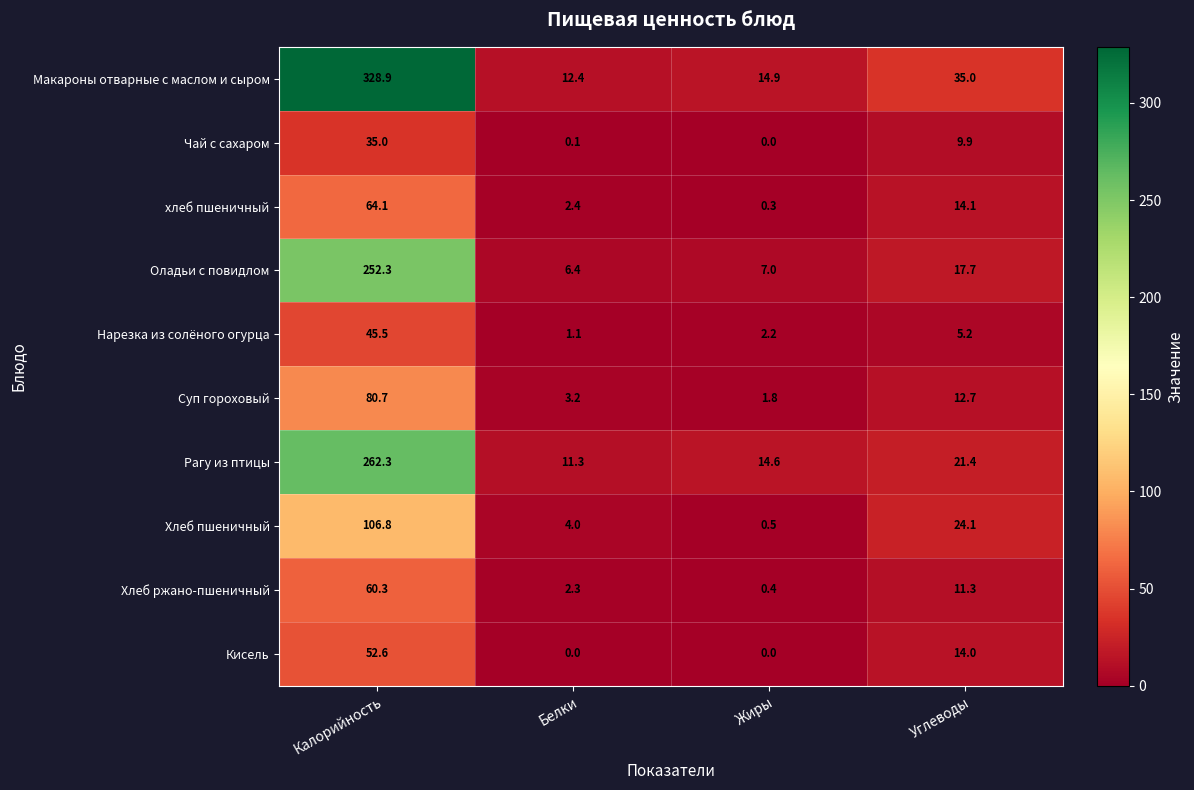

Count the number of data series in this chart.

10